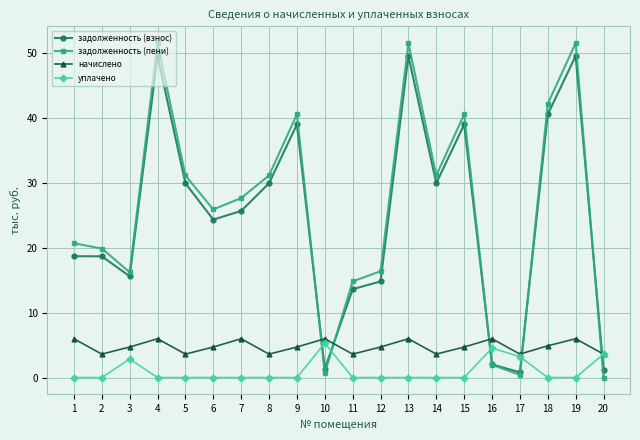

How many distinct data groups are displayed?

4